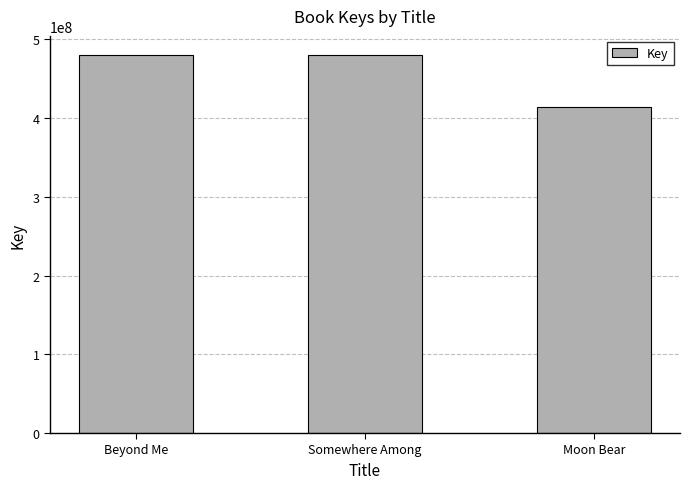

What is the change in value from Somewhere Among to Moon Bear?

-66092835